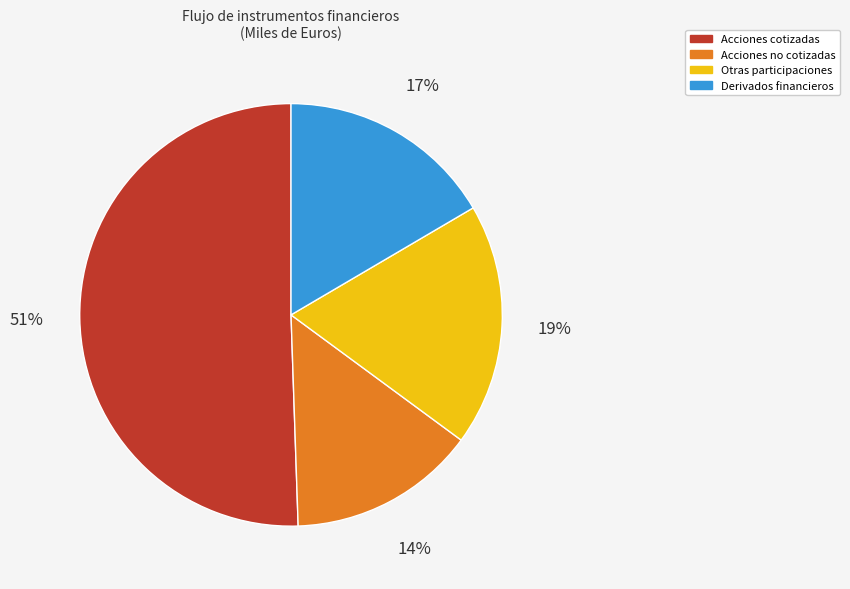

How many slices are in this pie chart?

4